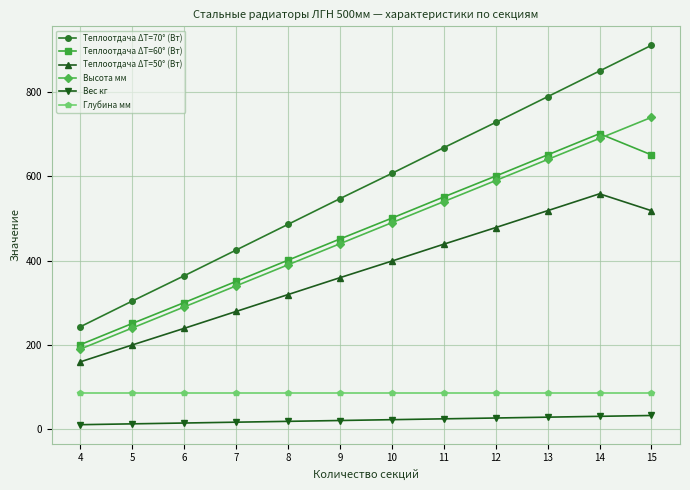

What is the highest value of the Теплоотдача ΔT=60° (Вт) series?

701.2